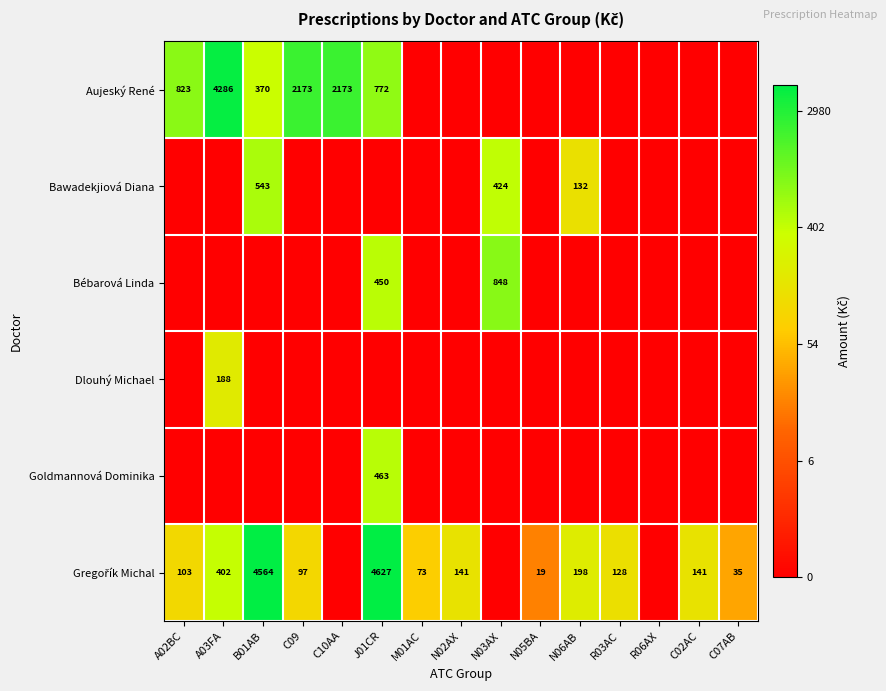

Is the value of Aujeský René at A02BC greater than the value of Bawadekjiová Diana at N03AX?

Yes